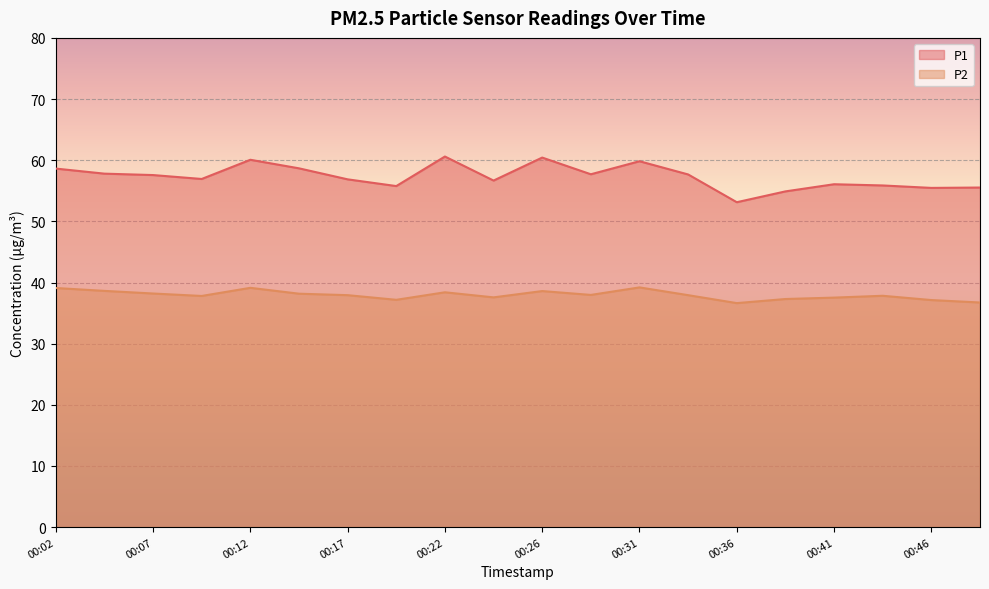

The value of P2 at 00:24 is 50.5. True or false?

False